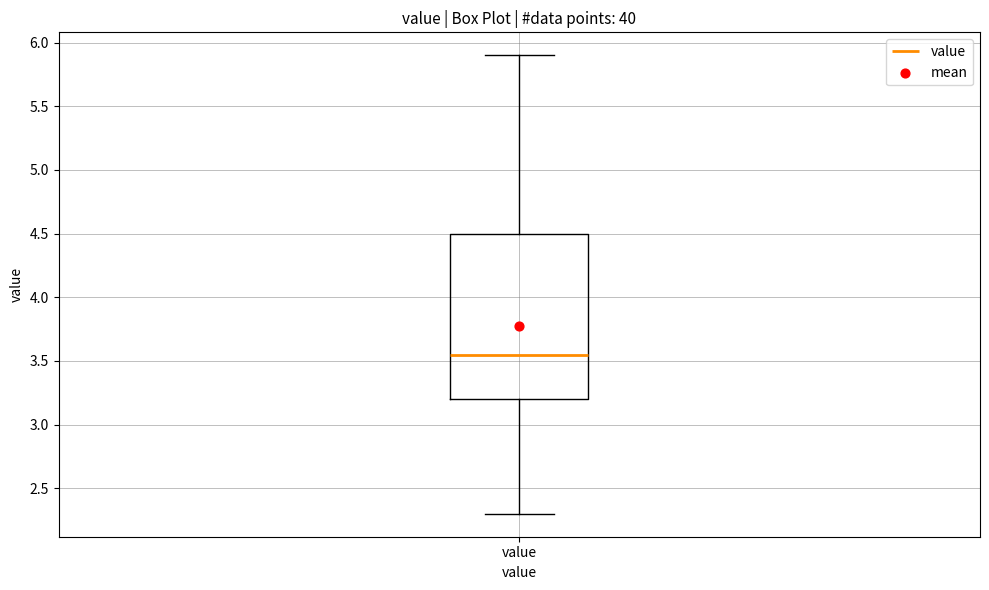

Read this box plot against the y-axis: the position of the median line, the range covered by the box, and the ends of both whiskers. The values are not printed on the chart, so give them approximately, as read against the axis.

median 3.55, box 3.20 to 4.50, whiskers 2.30 to 5.90